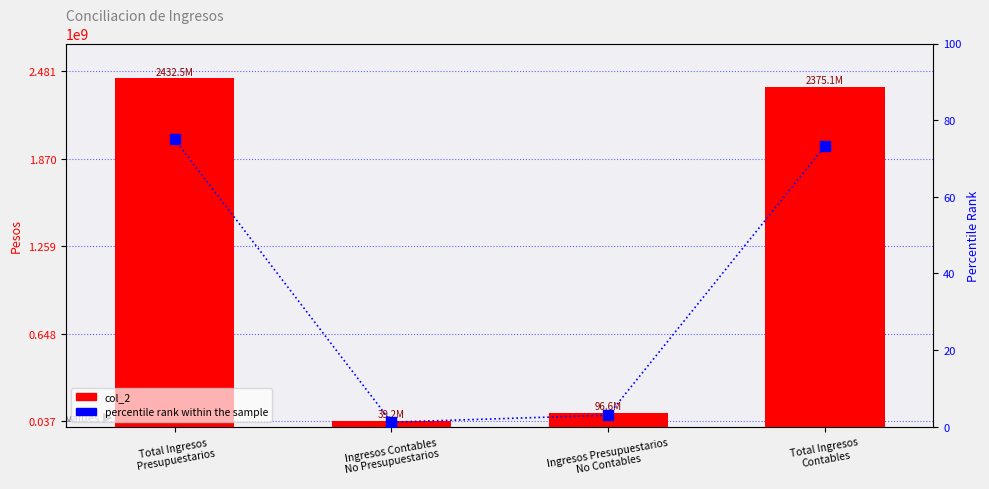

Reading left to right, list all the values displayed in this chart.

col_2: Total Ingresos
Presupuestarios=2432504050.6	Ingresos Contables
No Presupuestarios=39150073.9	Ingresos Presupuestarios
No Contables=96599336.2	Total Ingresos
Contables=2375054788.3
percentile rank within the sample: Total Ingresos
Presupuestarios=75.0	Ingresos Contables
No Presupuestarios=1.2	Ingresos Presupuestarios
No Contables=3.0	Total Ingresos
Contables=73.2